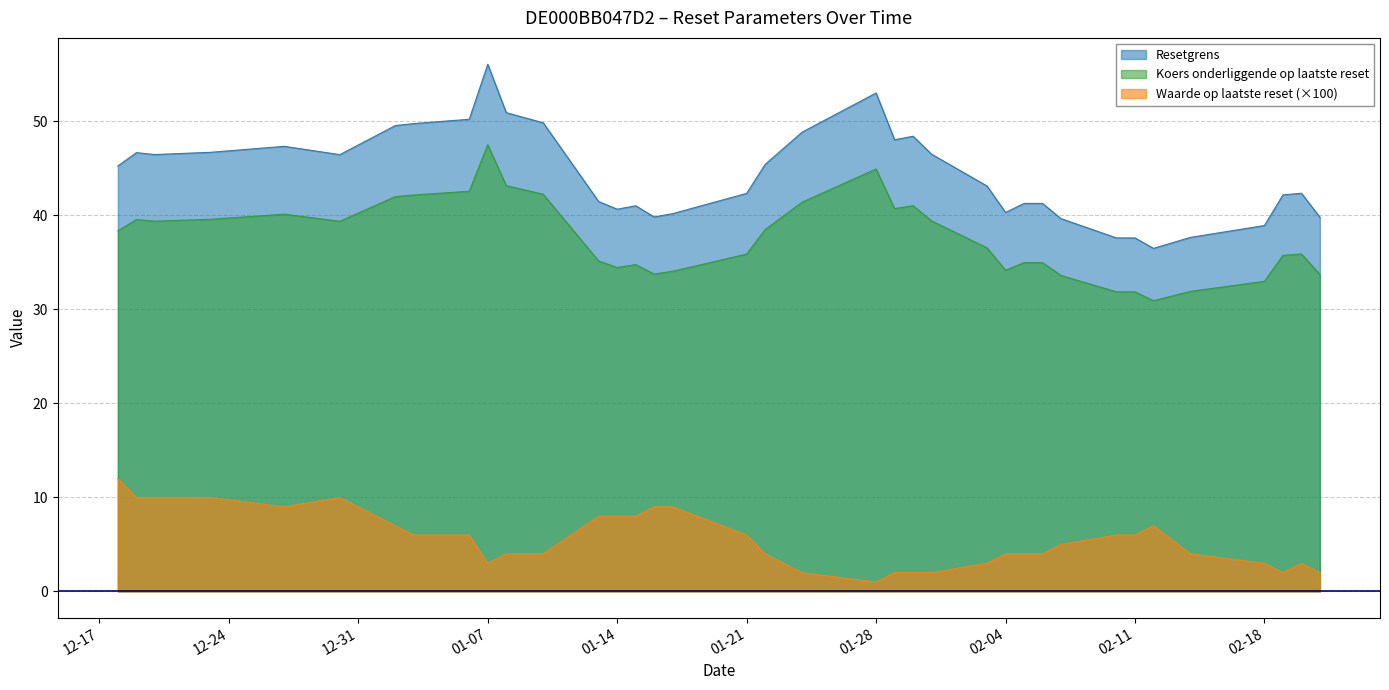

True or false: Waarde op laatste reset and Koers onderliggende op laatste reset intersect in this chart.

False